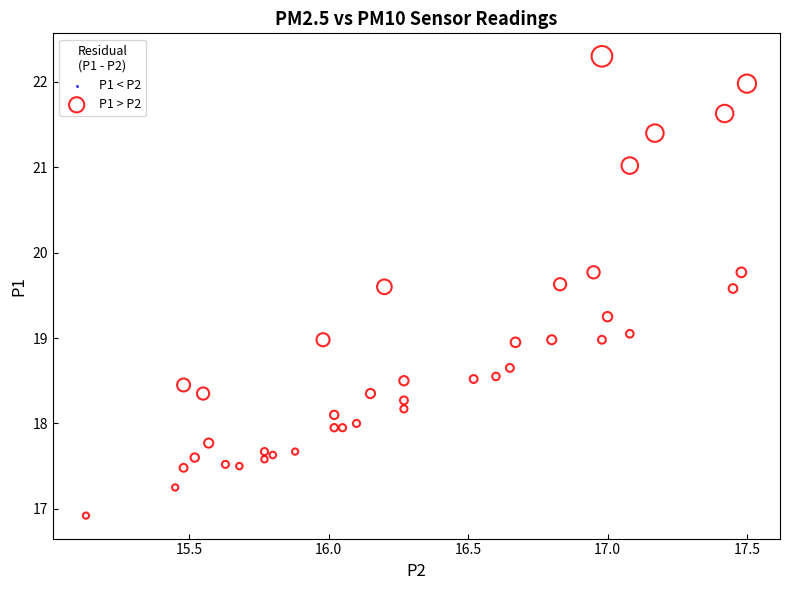

What is the range of X values (max minus min)?

2.4